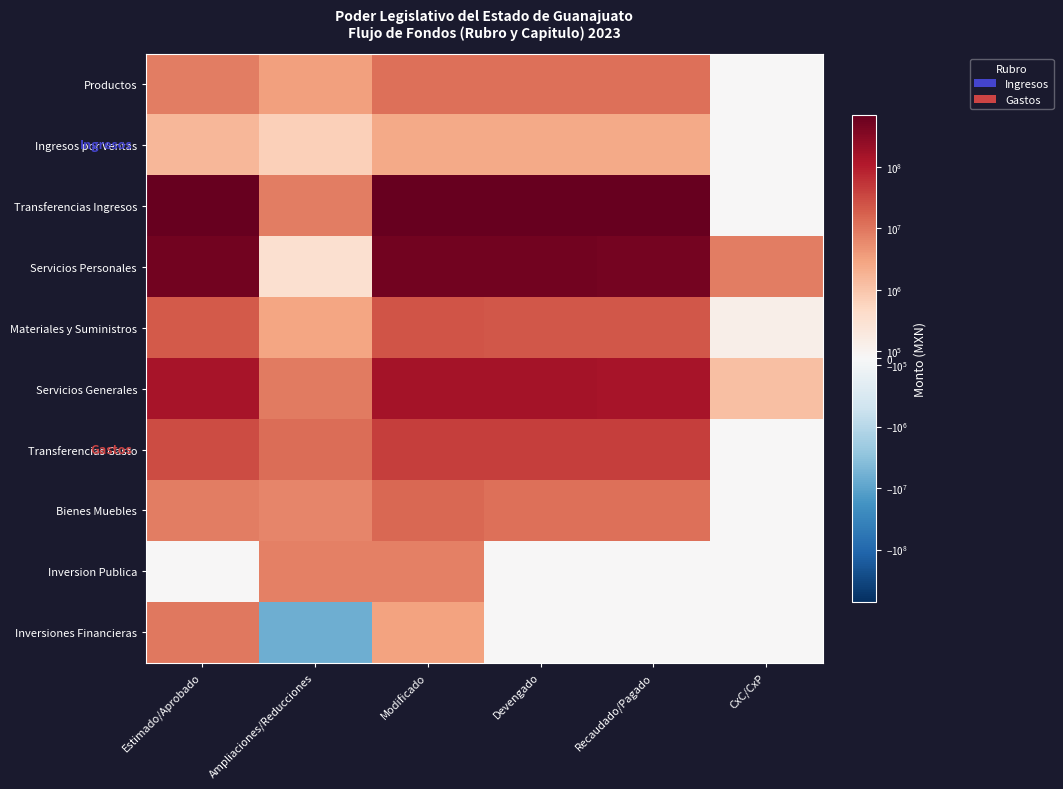

Rank the series at Ampliaciones/Reducciones from highest to lowest value.

Transferencias Gasto, Servicios Generales, Transferencias Ingresos, Inversion Publica, Bienes Muebles, Productos, Materiales y Suministros, Ingresos por Ventas, Servicios Personales, Inversiones Financieras